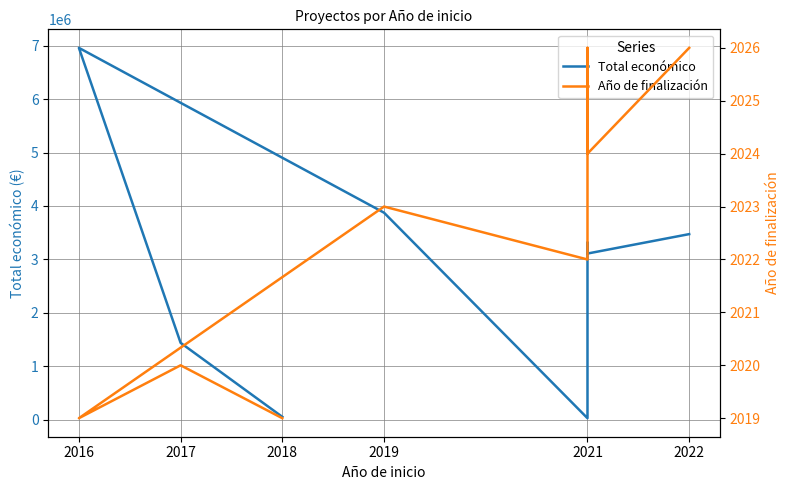

In Año de finalización, how many points are higher than both neighbors (excluding endpoints)?

3